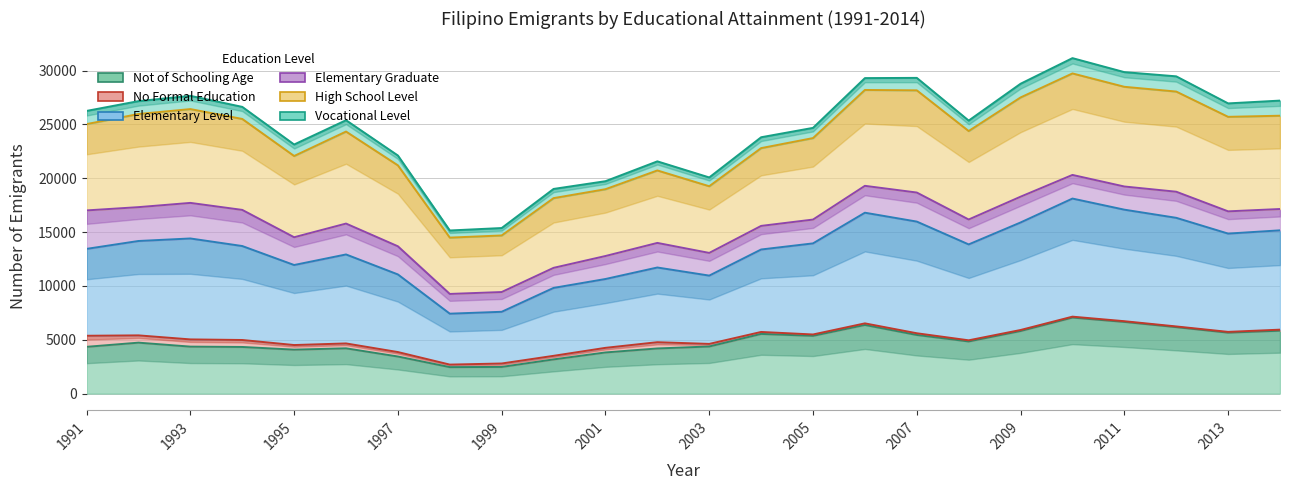

In Not of Schooling Age, how many points are higher than both neighbors (excluding endpoints)?

5